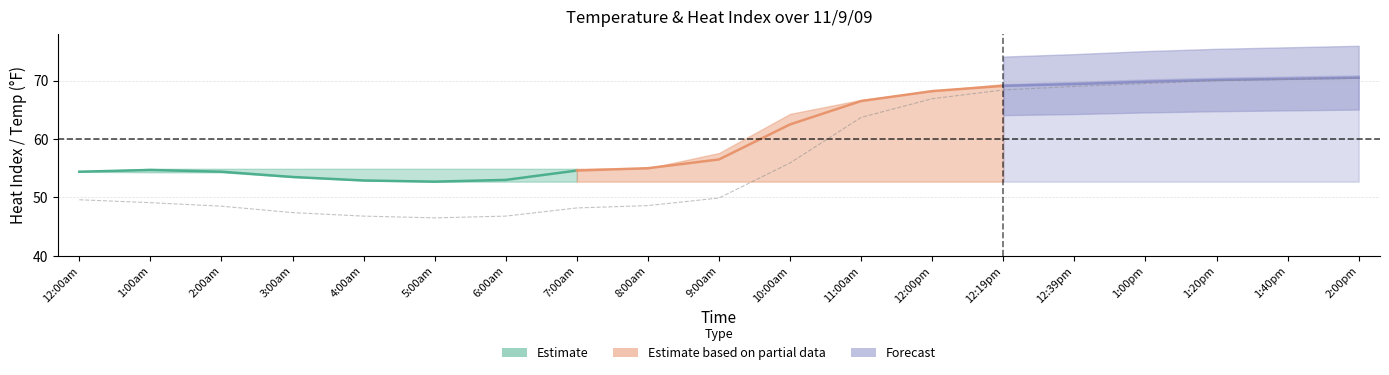

Where is the data nearest to the value 58?

10:00am